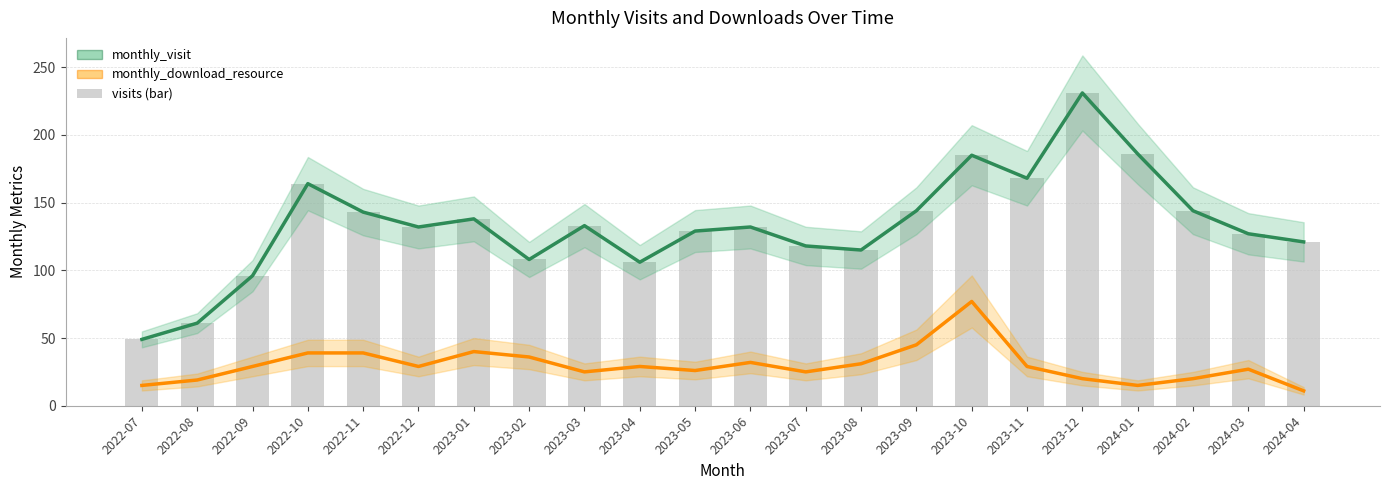

What is the sum of all monthly_download_resource values?

658